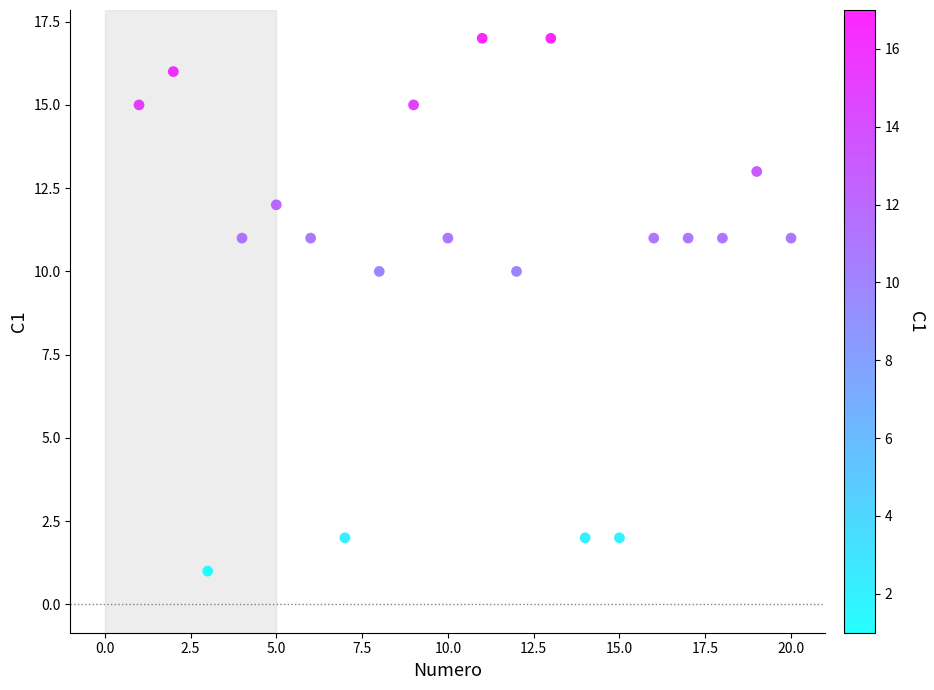

What is the range of Y values (max minus min)?

16